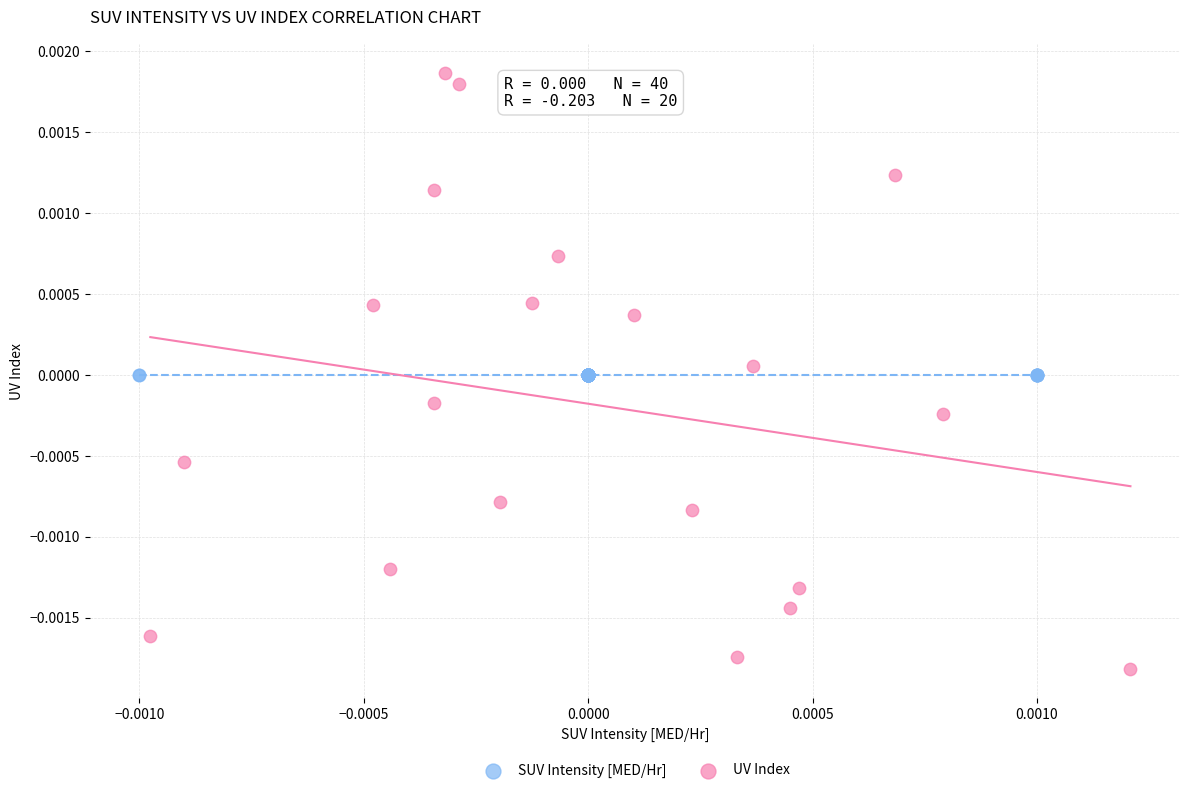

Which series contains the lowest Y value?

UV Index